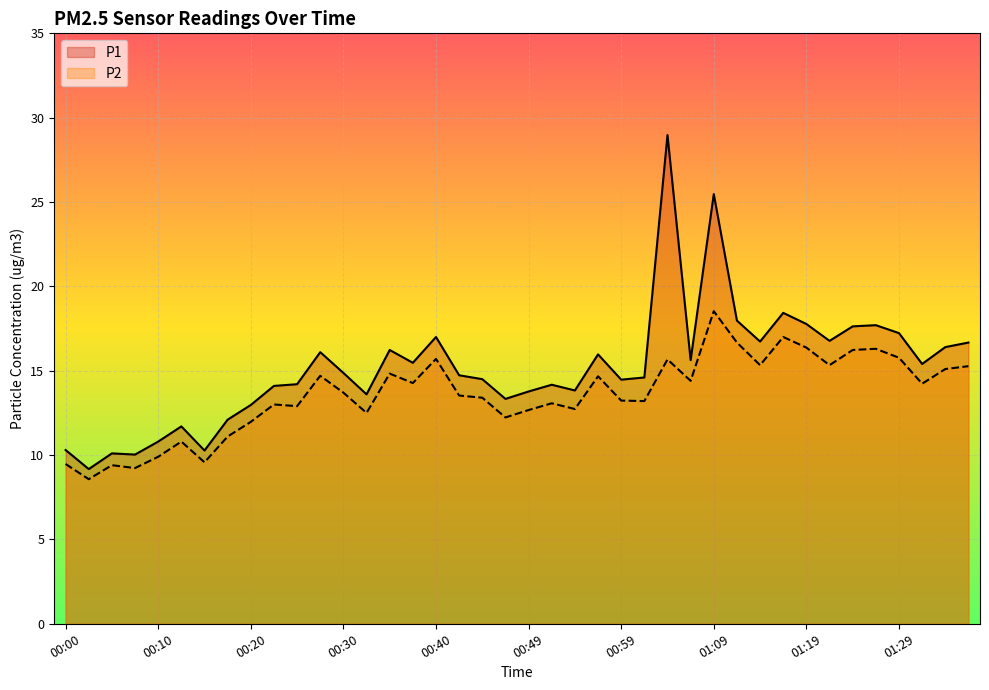

What are all the series names shown in the legend?

P1, P2